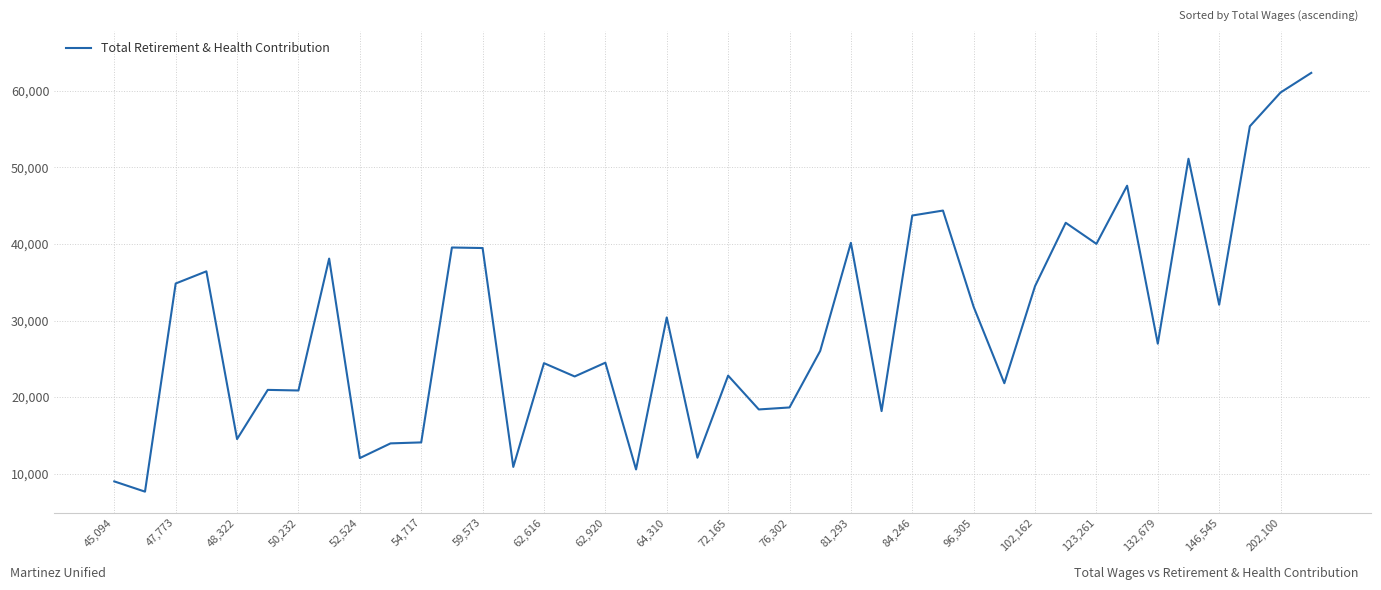

What is the average value?

29380